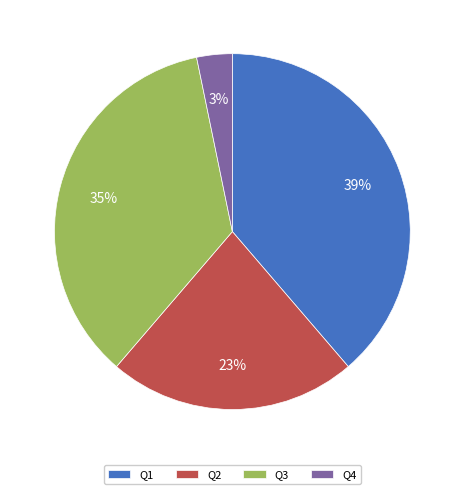

Which category has the biggest portion of the pie?

Q1